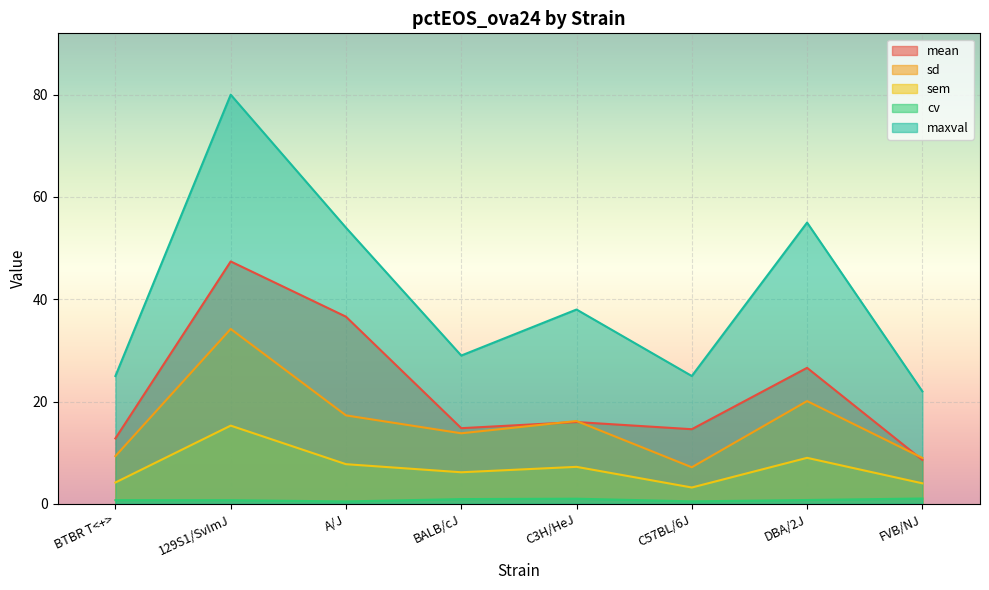

What is the maximum value shown in the chart?

80.0